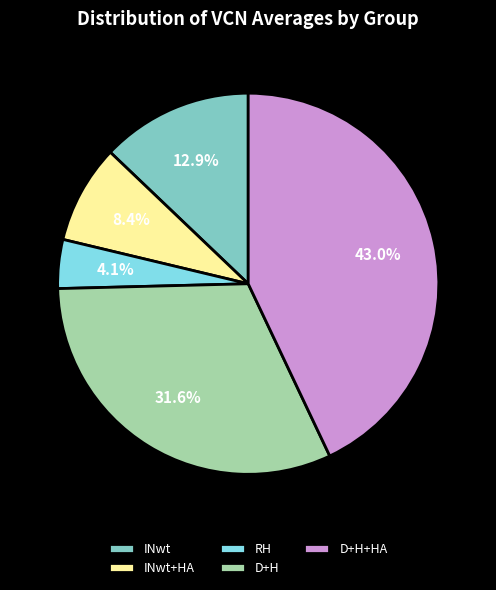

What percentage is the D+H+HA slice, to the nearest percent?

43%